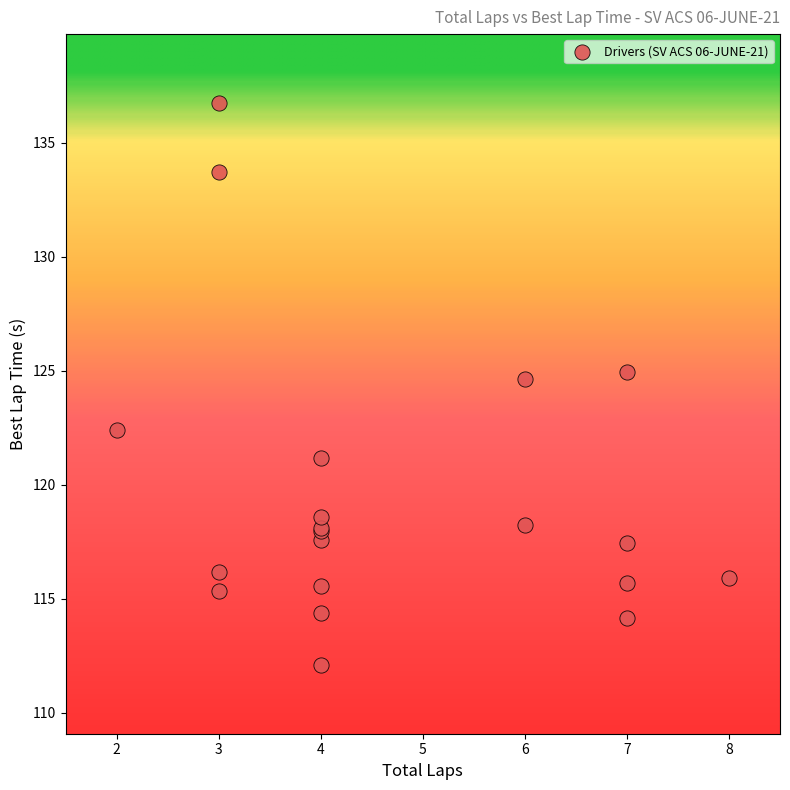

What Y value in the scatter plot is closest to 124?

124.6